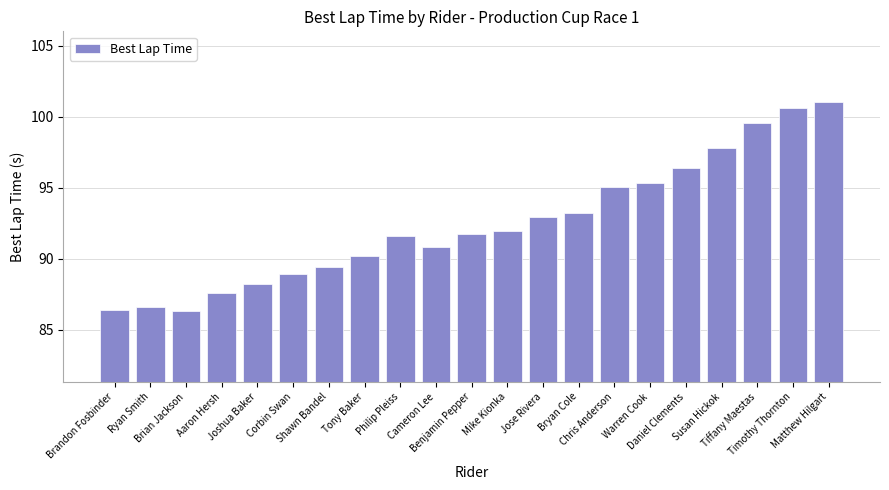

What is the value of the 19th bar from the left?

99.5